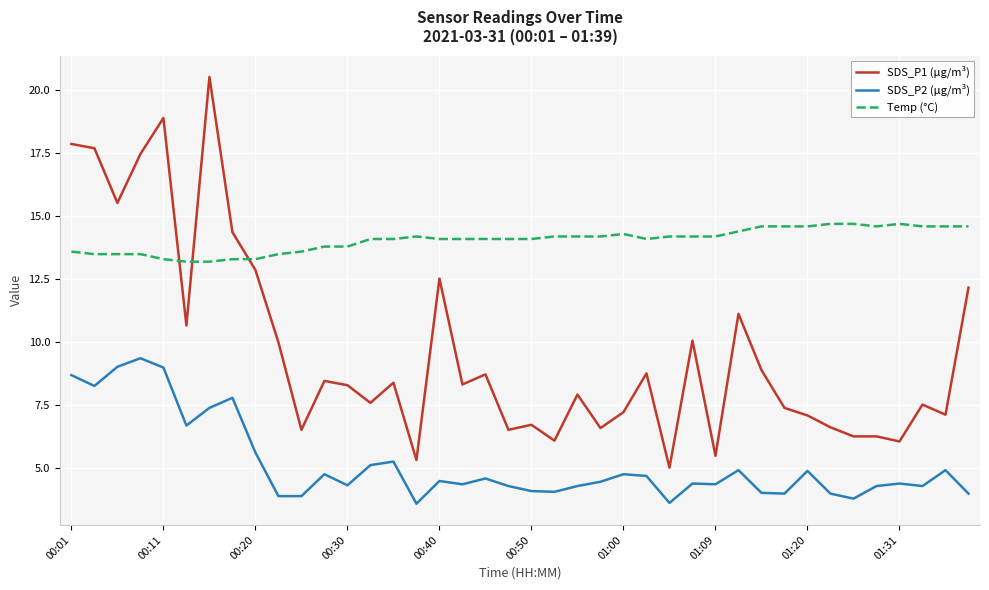

Which series has the widest spread of values?

SDS_P1 (µg/m³)